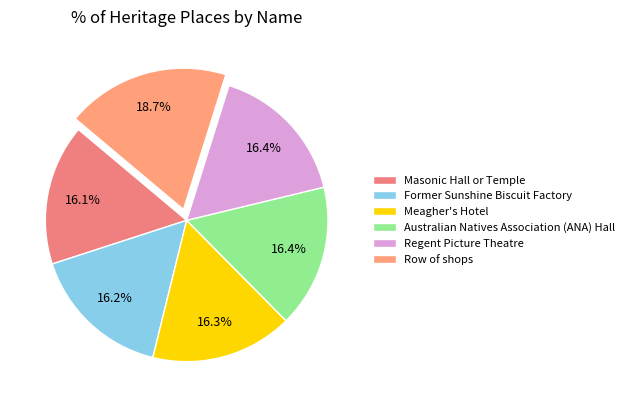

To the nearest percent, what is the combined percentage of Masonic Hall or Temple and Australian Natives Association (ANA) Hall?

32%